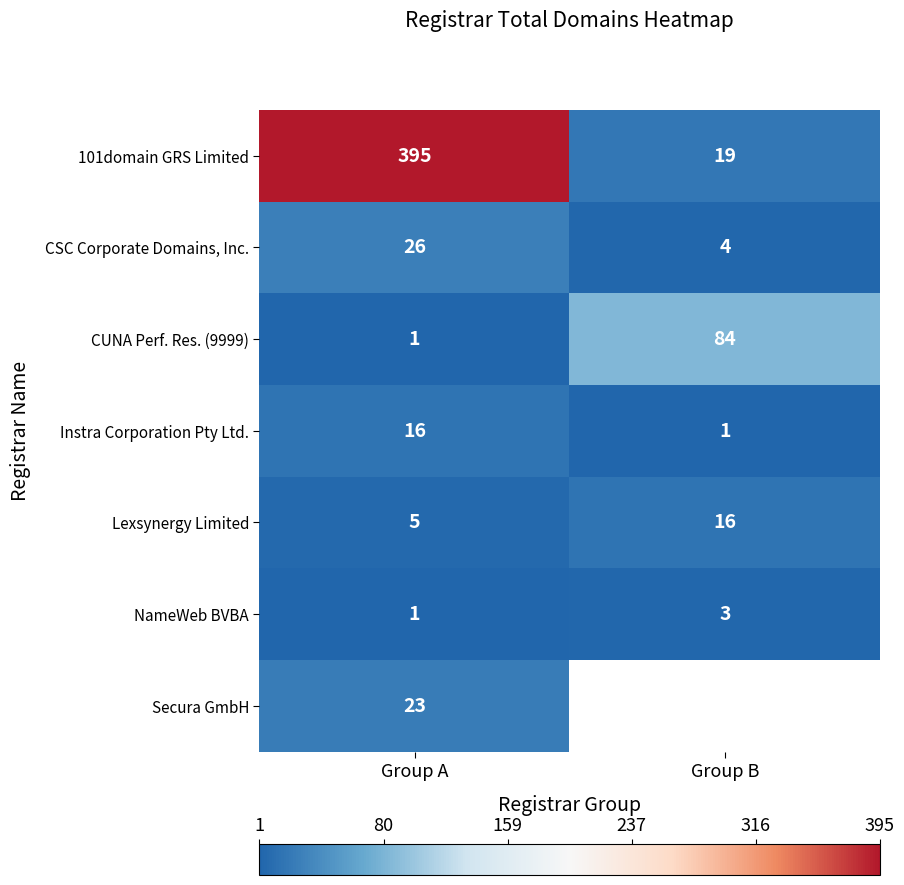

What is the spread (max minus min) of values at Group A?

394